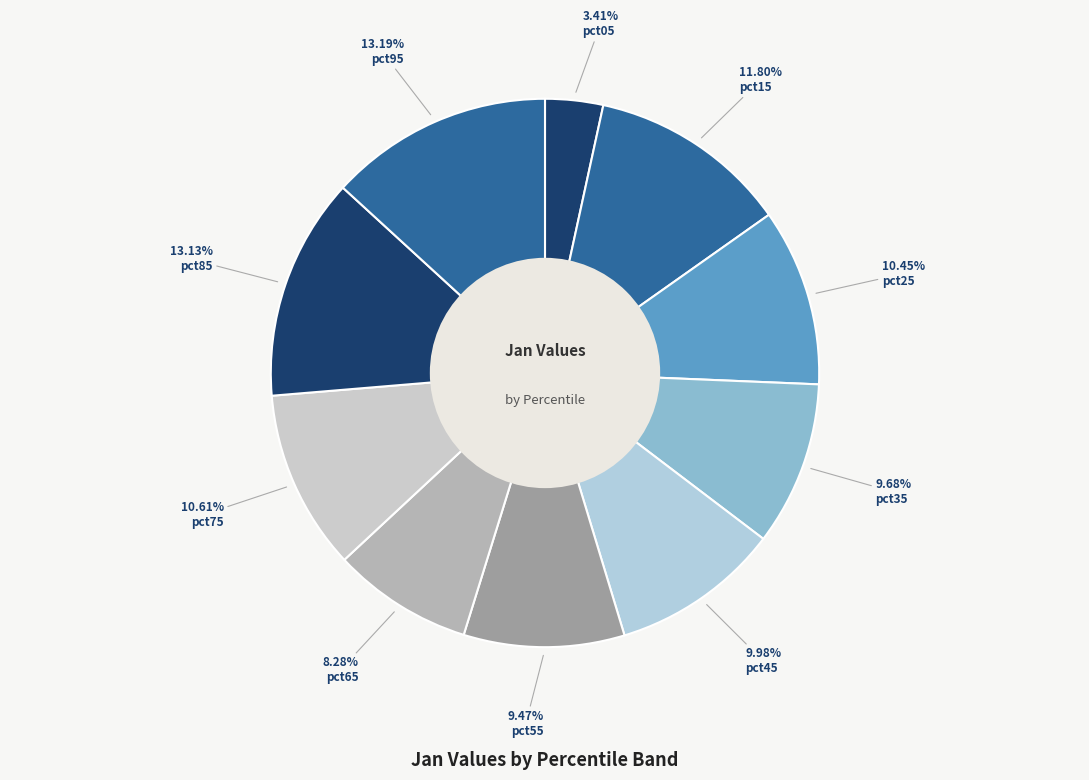

How many segments does this pie chart have?

10